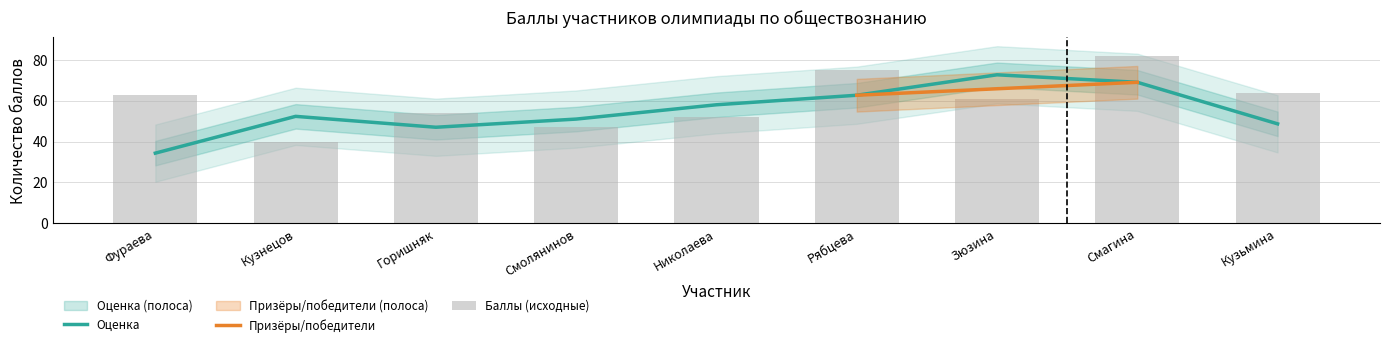

The value of Оценка at Николаева is 58.0. True or false?

True